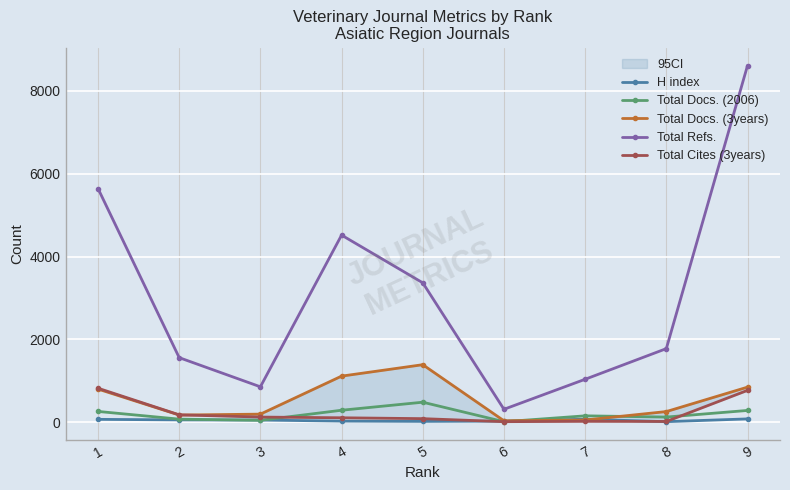

True or false: H index and Total Docs. (2006) intersect in this chart.

True